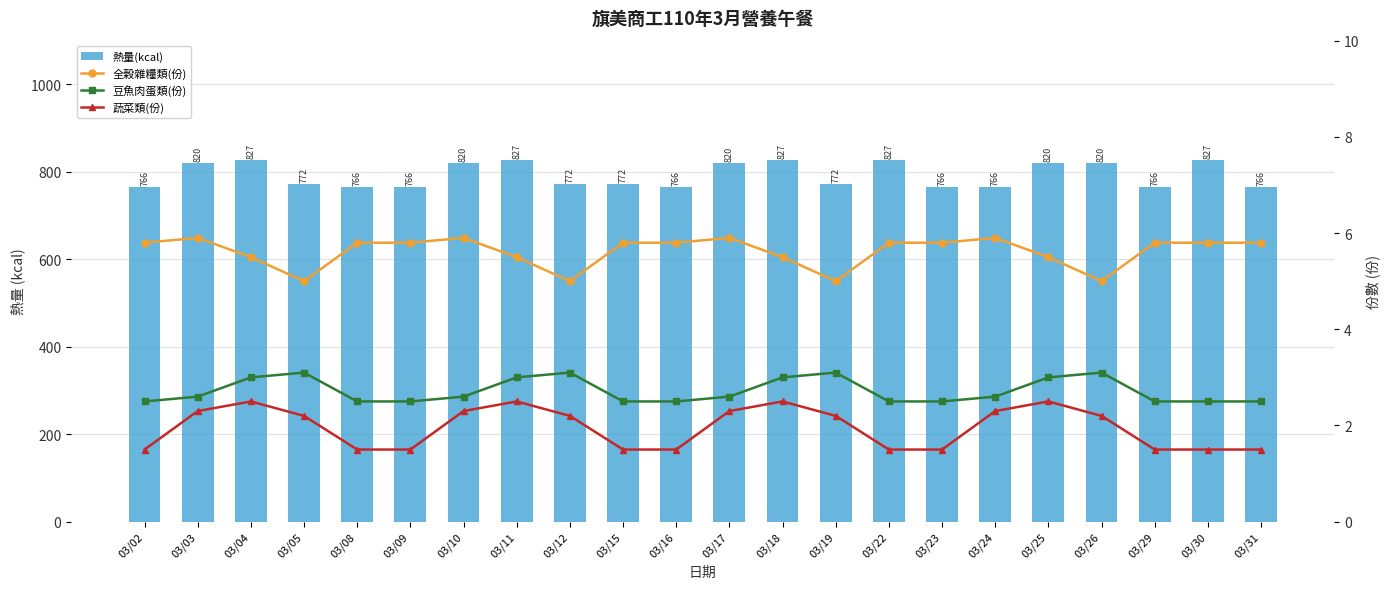

What is the value of the 豆魚肉蛋類(份) bar at the 4th from the left?

3.1